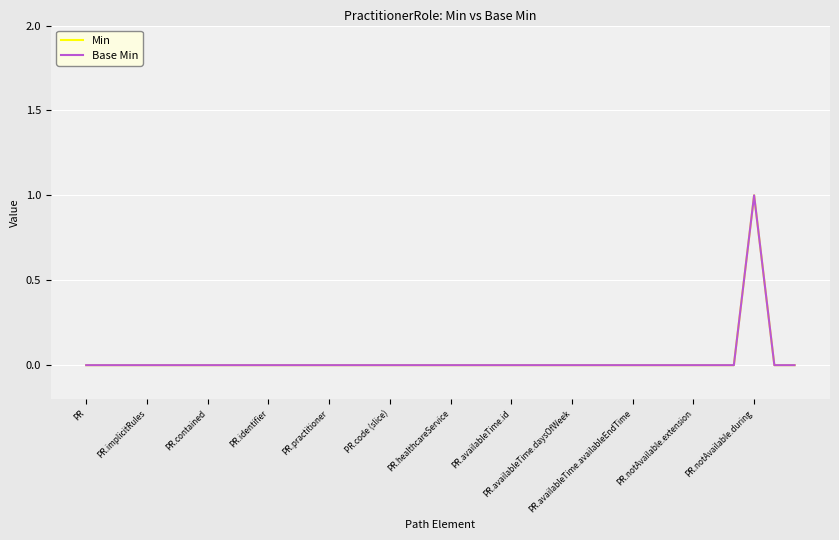

Does the chart have visible grid lines?

Yes